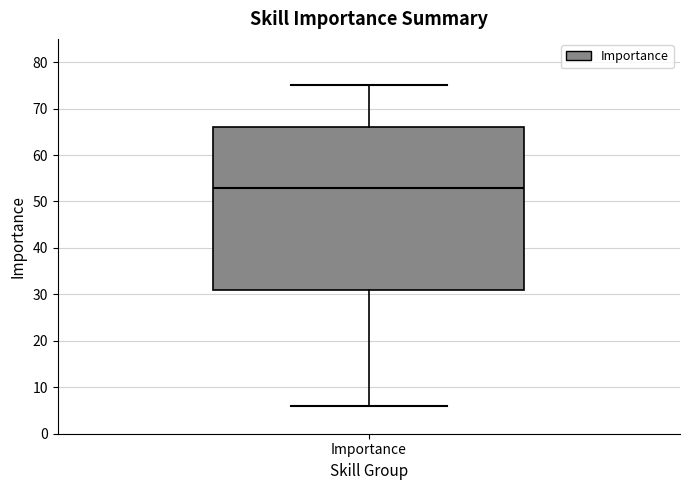

Read this box plot against the y-axis: the position of the median line, the range covered by the box, and the ends of both whiskers. The values are not printed on the chart, so give them approximately, as read against the axis.

median 53, box 31 to 66, whiskers 6 to 75